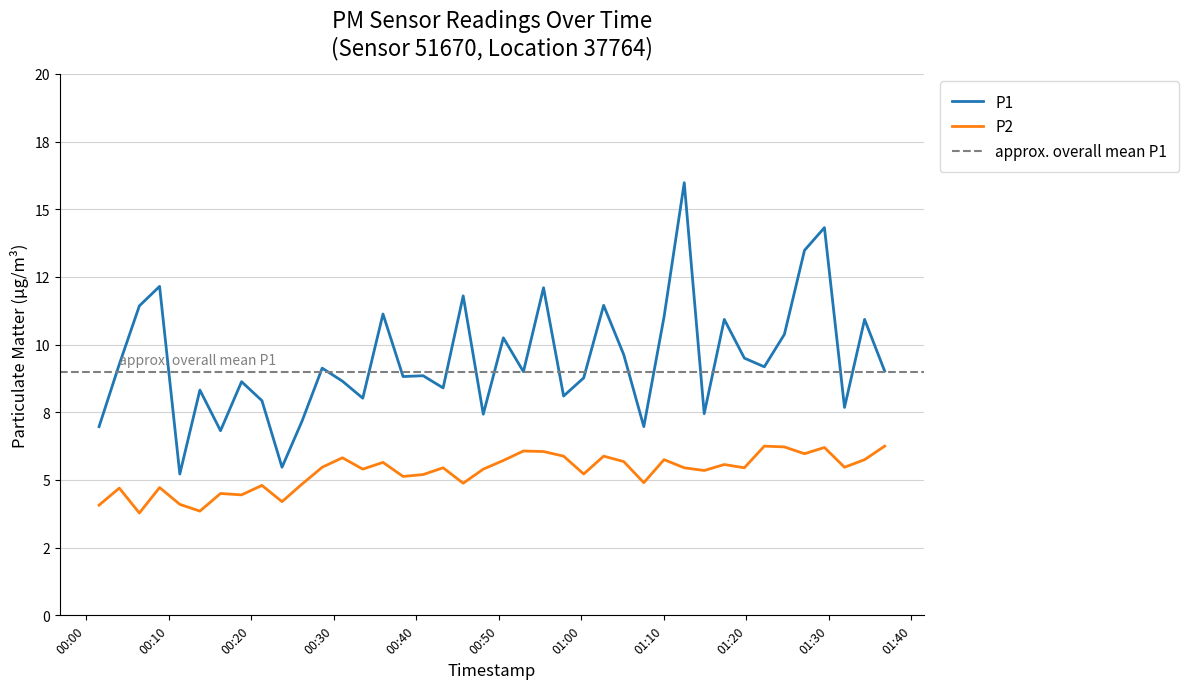

What is the label of the 18th point from the left?

2022-10-31T00:43:16